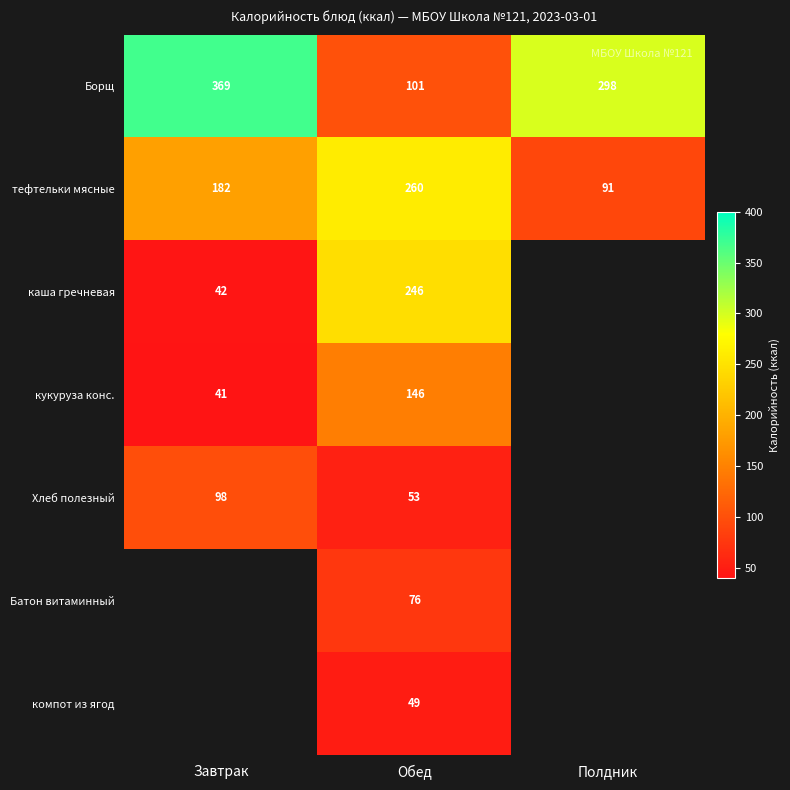

What is the spread (max minus min) of values at Обед?

211